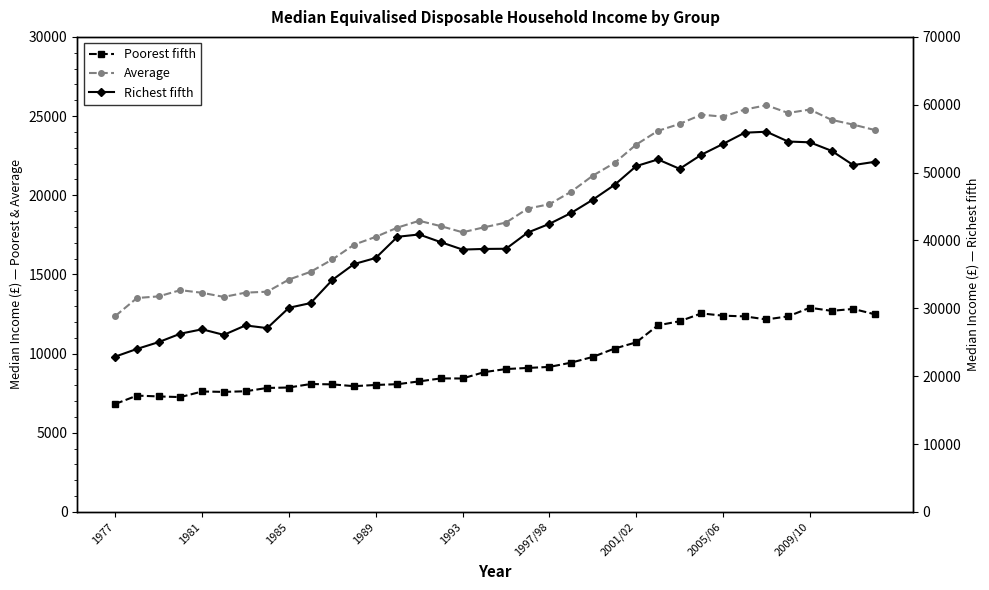

Count the number of data series in this chart.

3